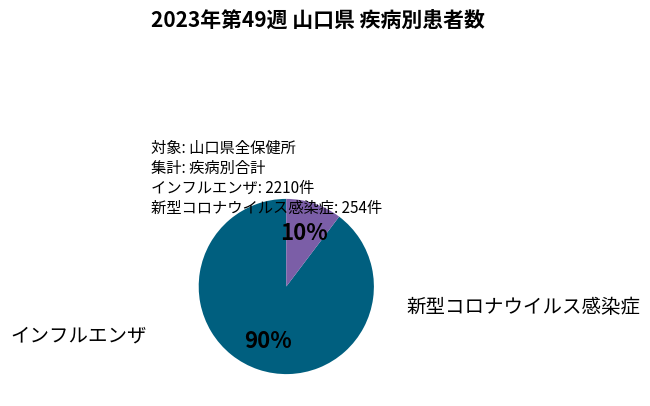

What is the largest slice in the pie chart?

インフルエンザ